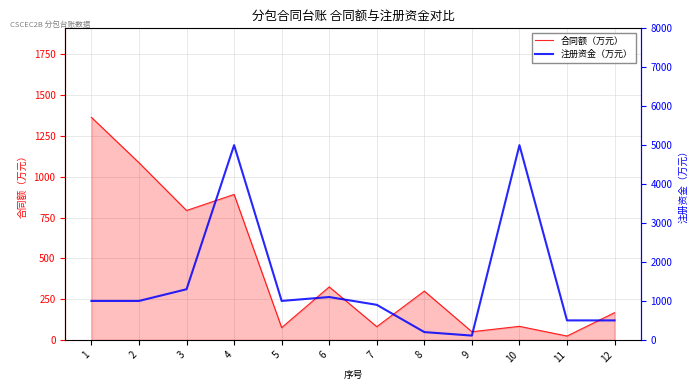

At which category is the sum across all series the highest?

4